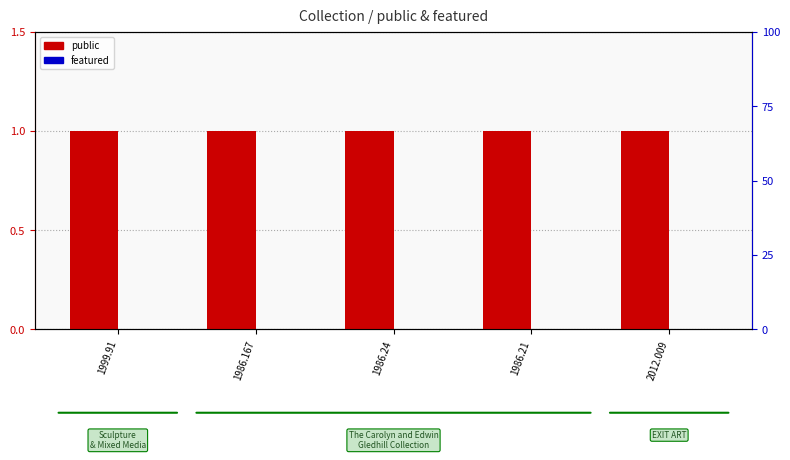

At 1999.91, list the series in order from smallest to largest.

featured, public